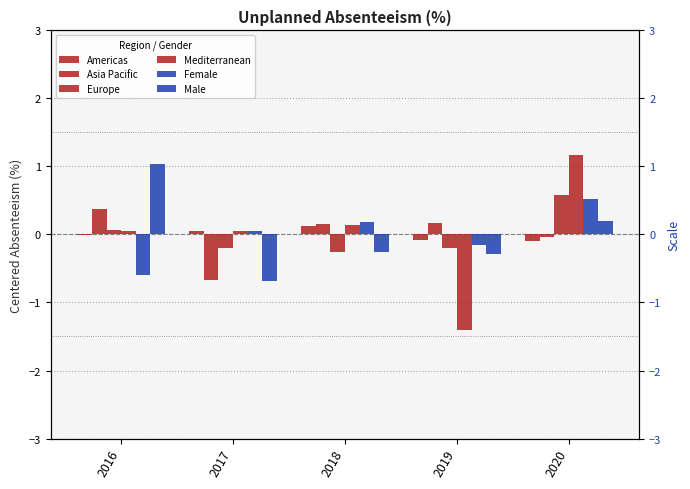

Does the chart contain stacked bars?

No